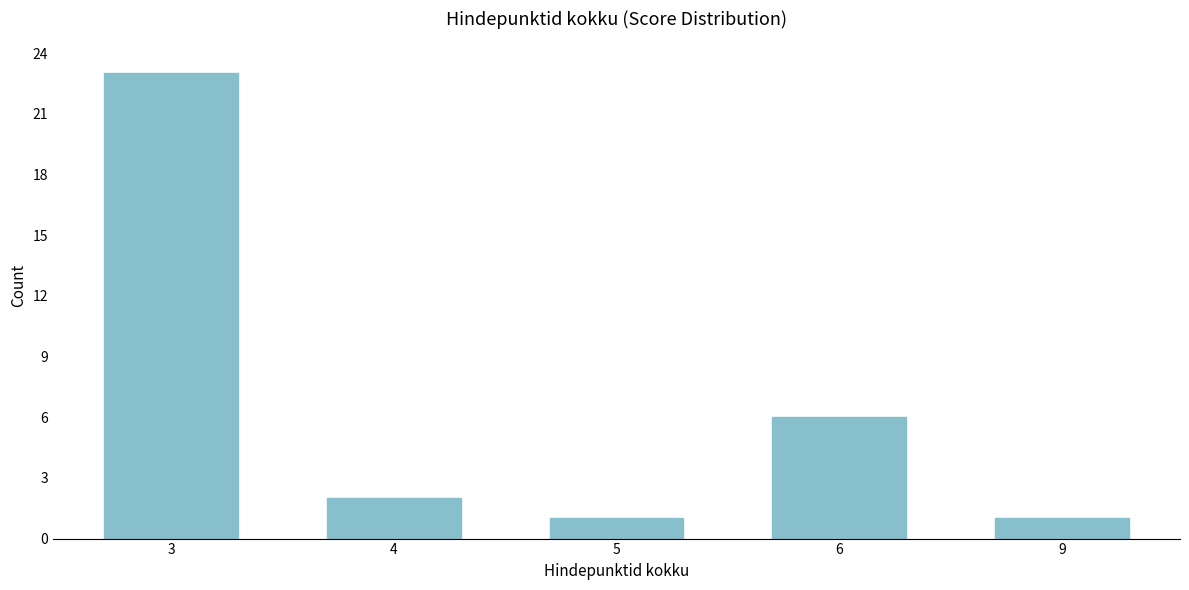

Reading left to right, extract all data points from this chart.

23	2	1	6	1